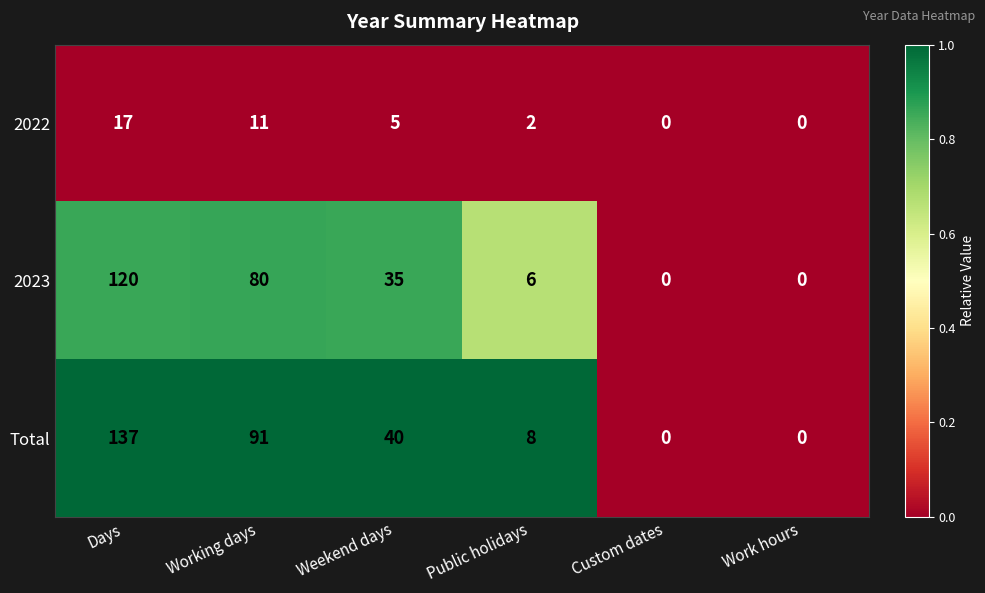

Where is 2023 nearest to the value 60?

Working days